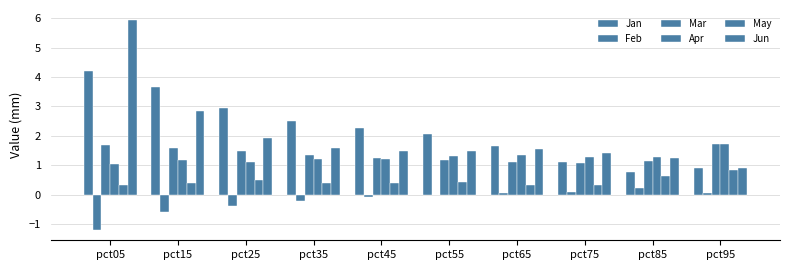

The value of May at pct55 is 0.4. True or false?

True